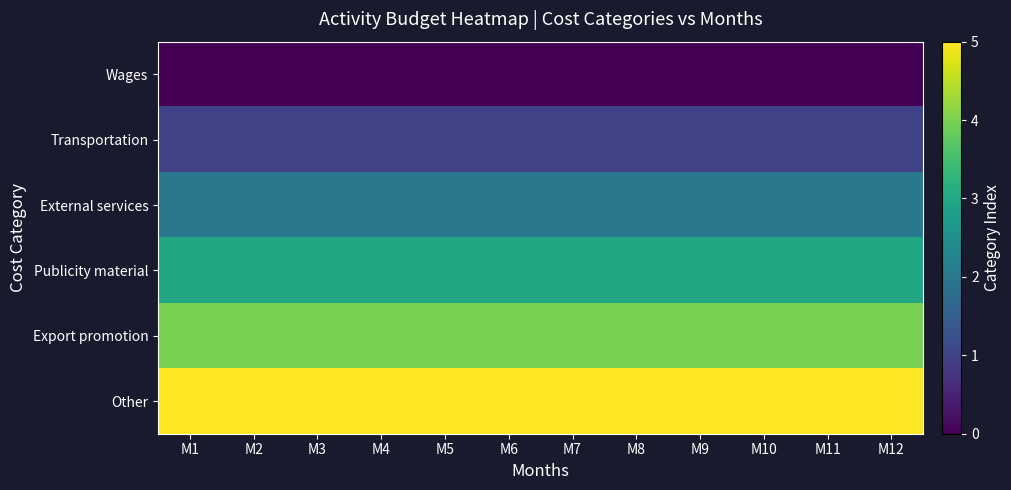

How many categories are shown in the chart?

12